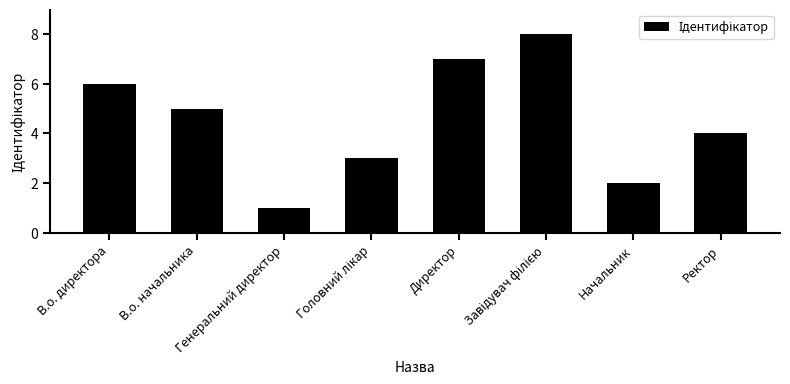

Reading left to right, transcribe all the data shown in this chart.

6	5	1	3	7	8	2	4